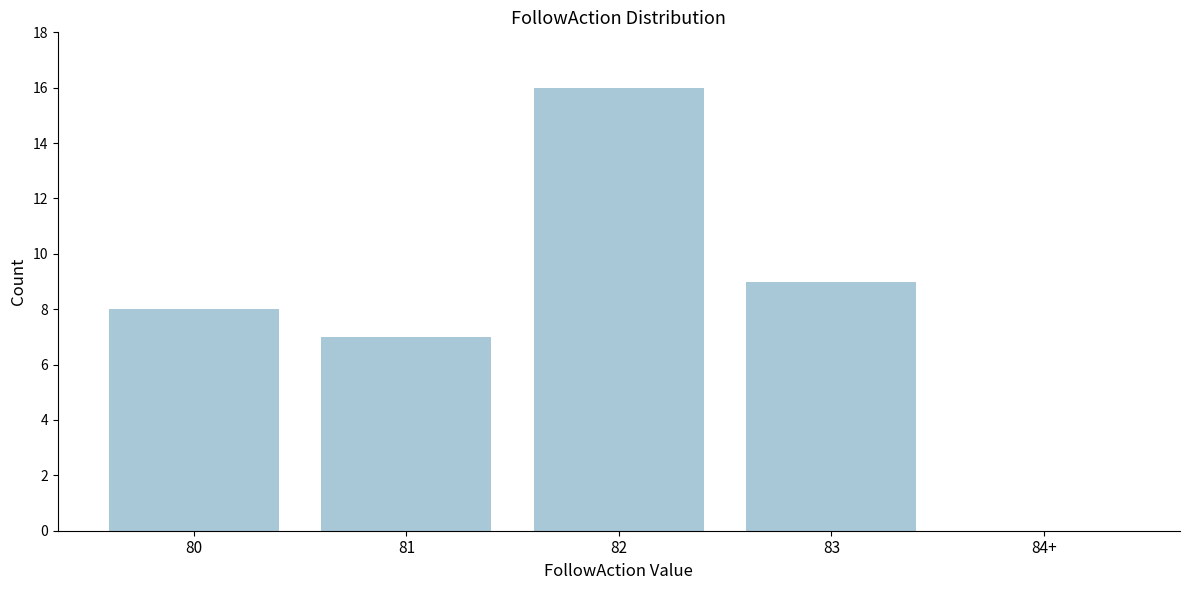

Reading left to right, extract all data points from this chart.

80=8	81=7	82=16	83=9	84+=0